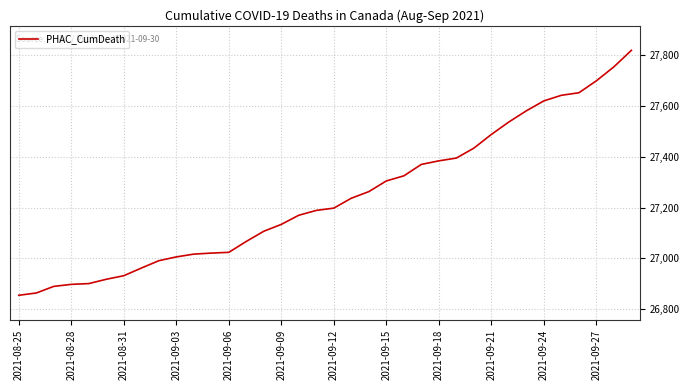

What is the difference between the maximum and minimum values?

964